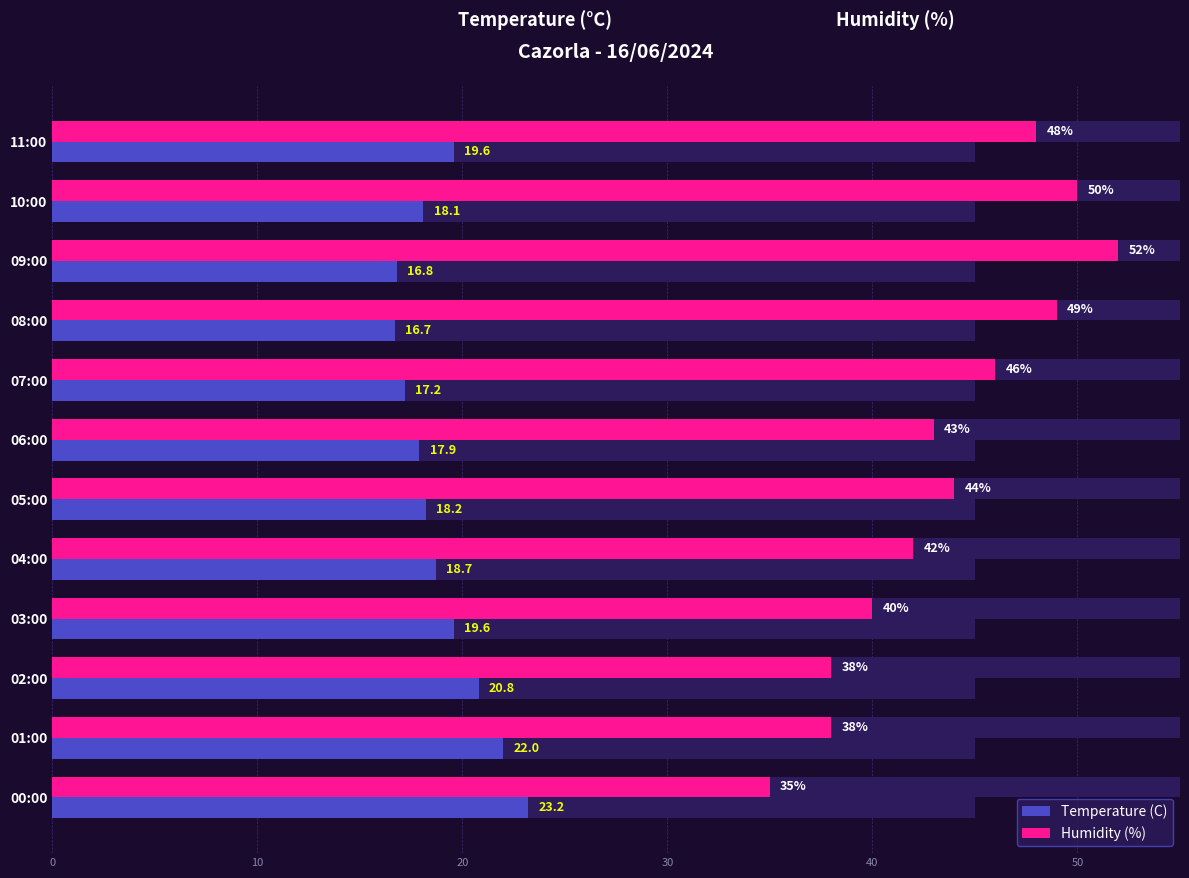

Does the chart contain any negative values?

No